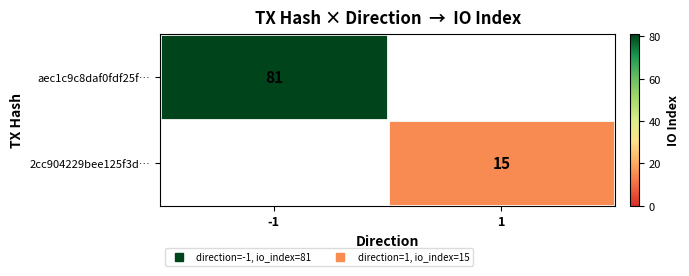

Is it true that 2cc904229bee125f3d… equals 15.0 at 1?

True